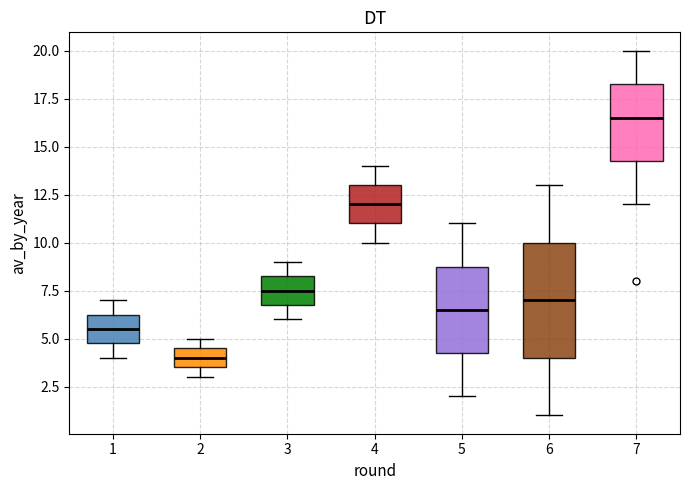

Which box's median line is the highest?

7